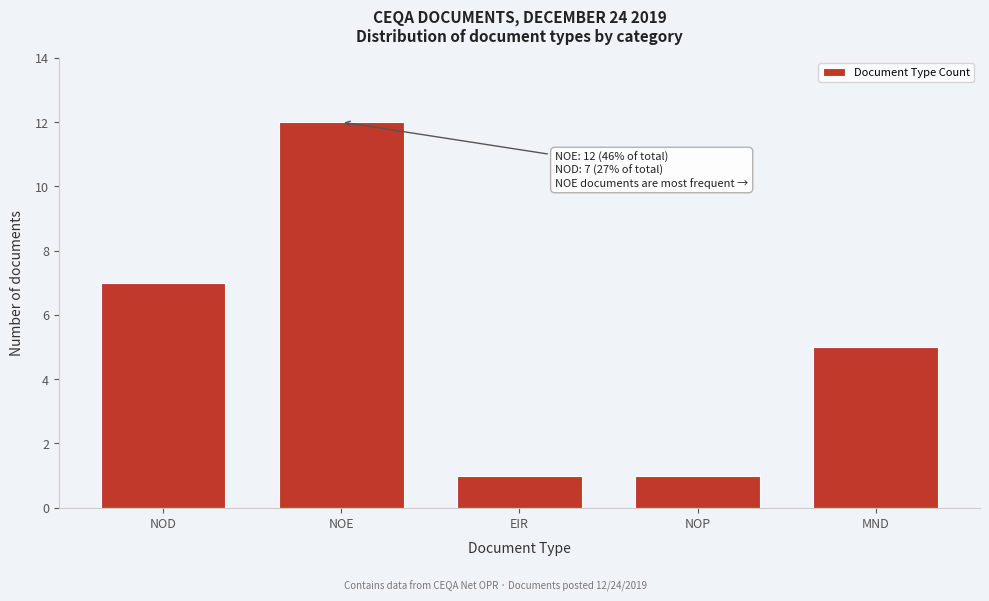

Reading left to right, what are all the values shown in this chart?

7	12	1	1	5